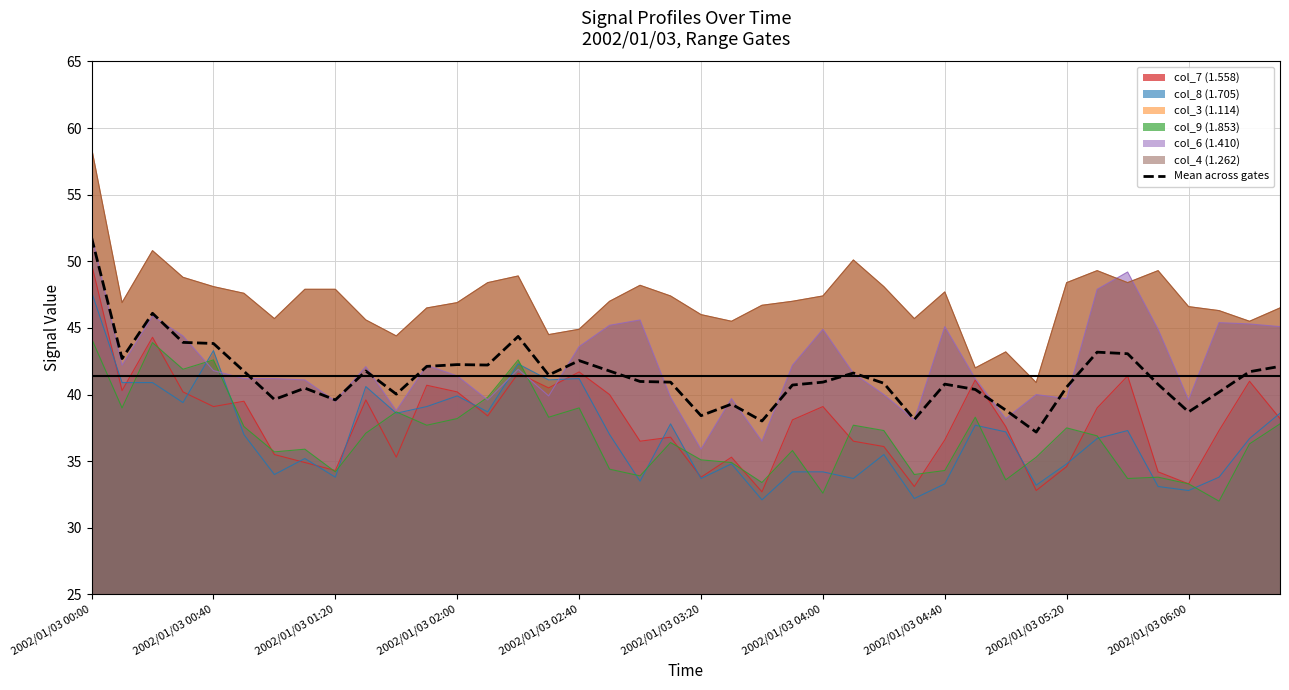

How many values exceed 40?

31